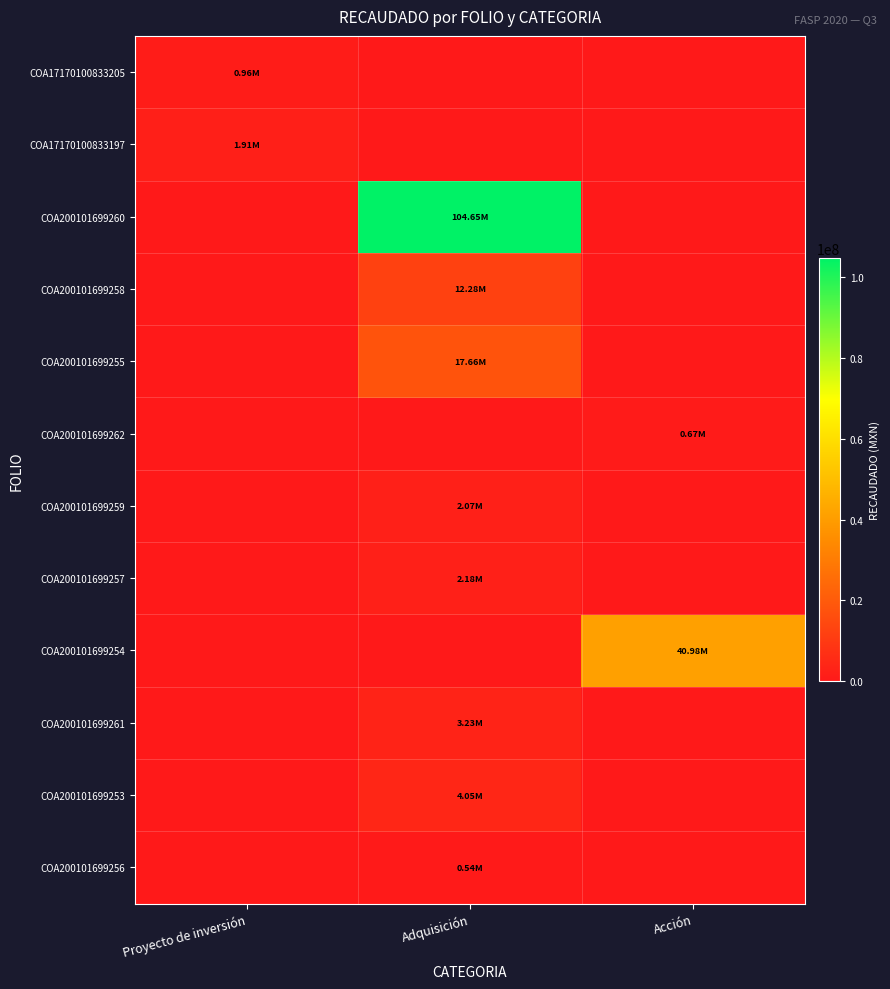

What is the spread (max minus min) of values at Adquisición?

104645781.4